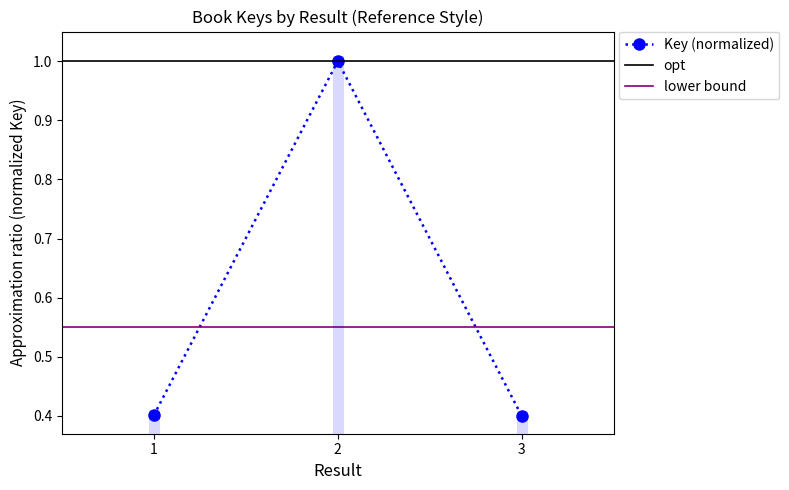

What is the greatest value displayed?

1.0